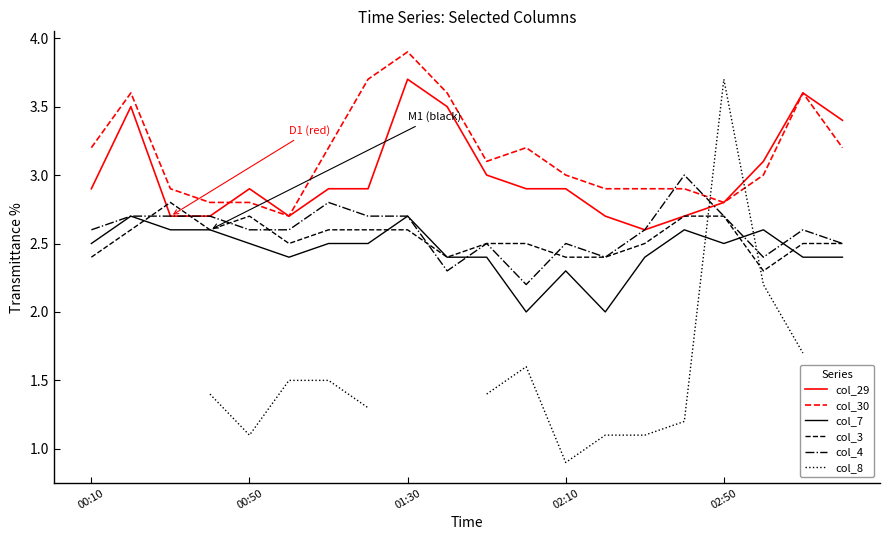

Which series ends up on top after the final intersection of col_3 and col_29?

col_29